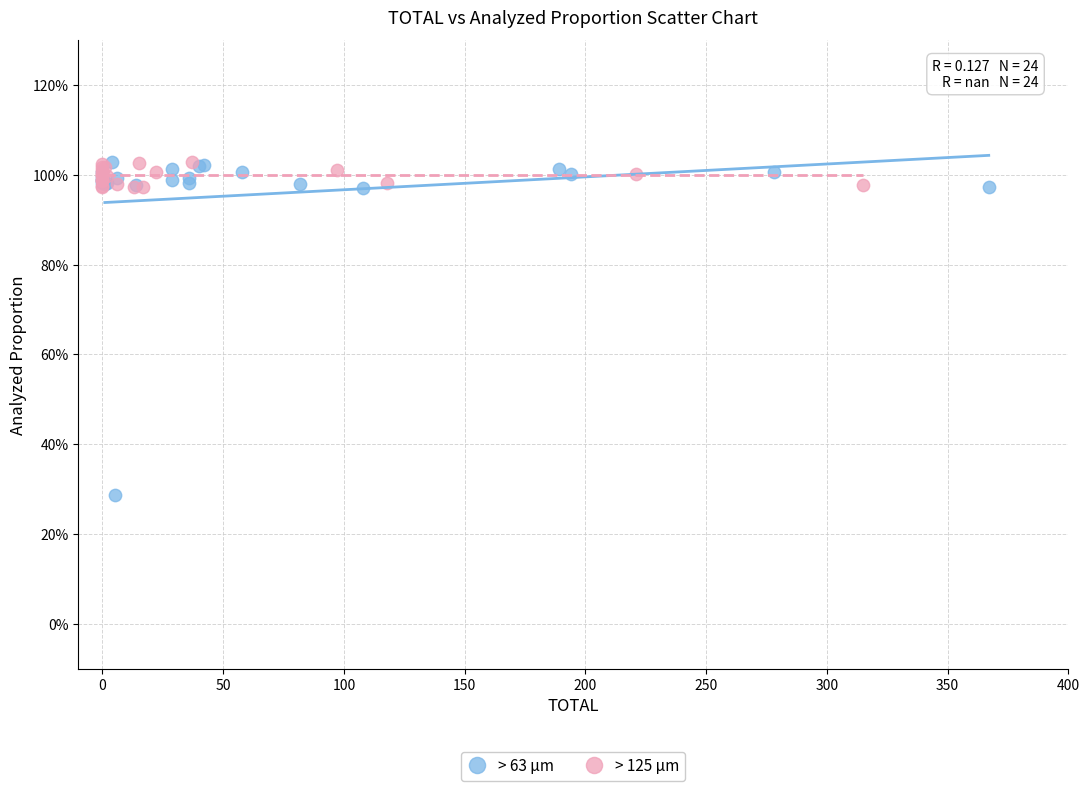

Which series reaches the minimum Y coordinate?

> 63 µm